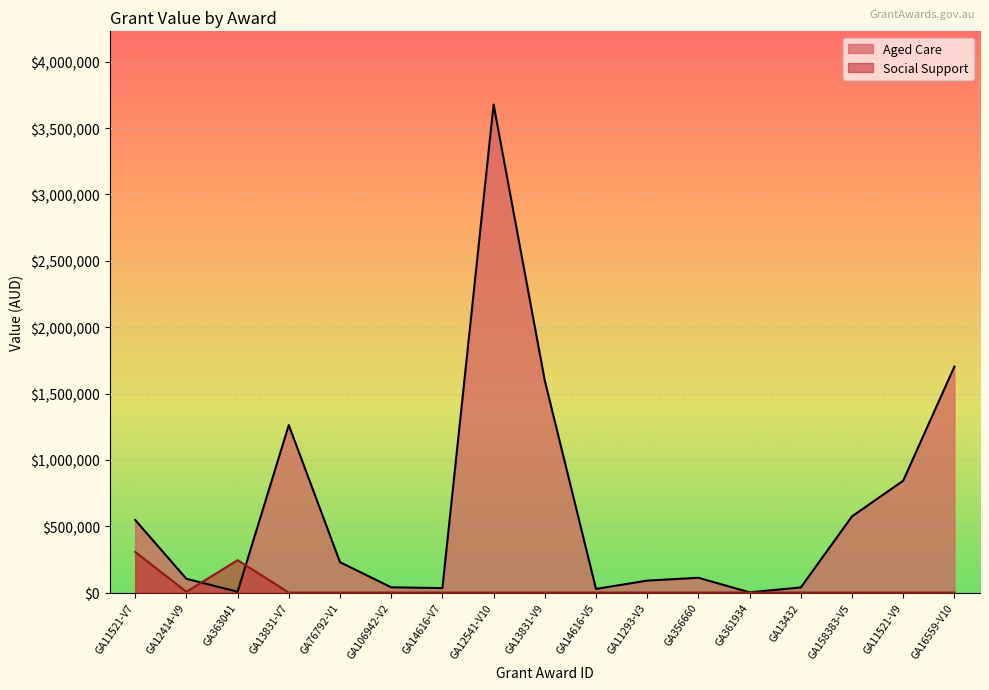

How many intersections are there between Aged Care and Social Support?

2